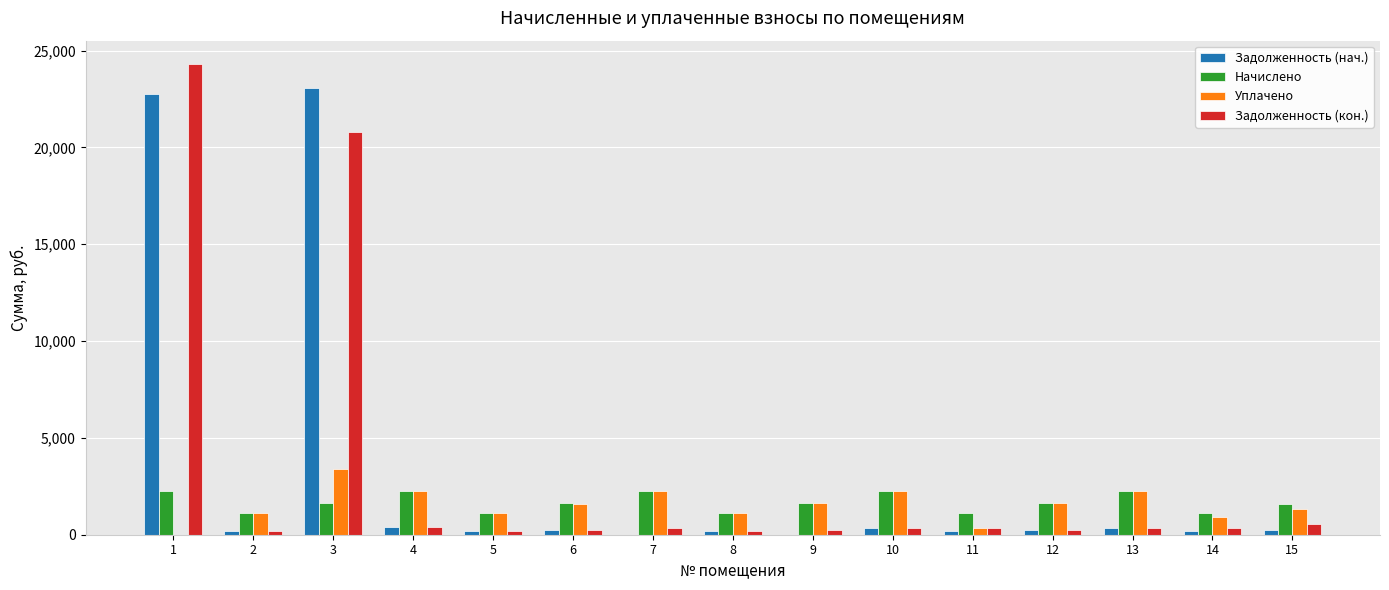

What is the total value across all series at 5?

2569.8